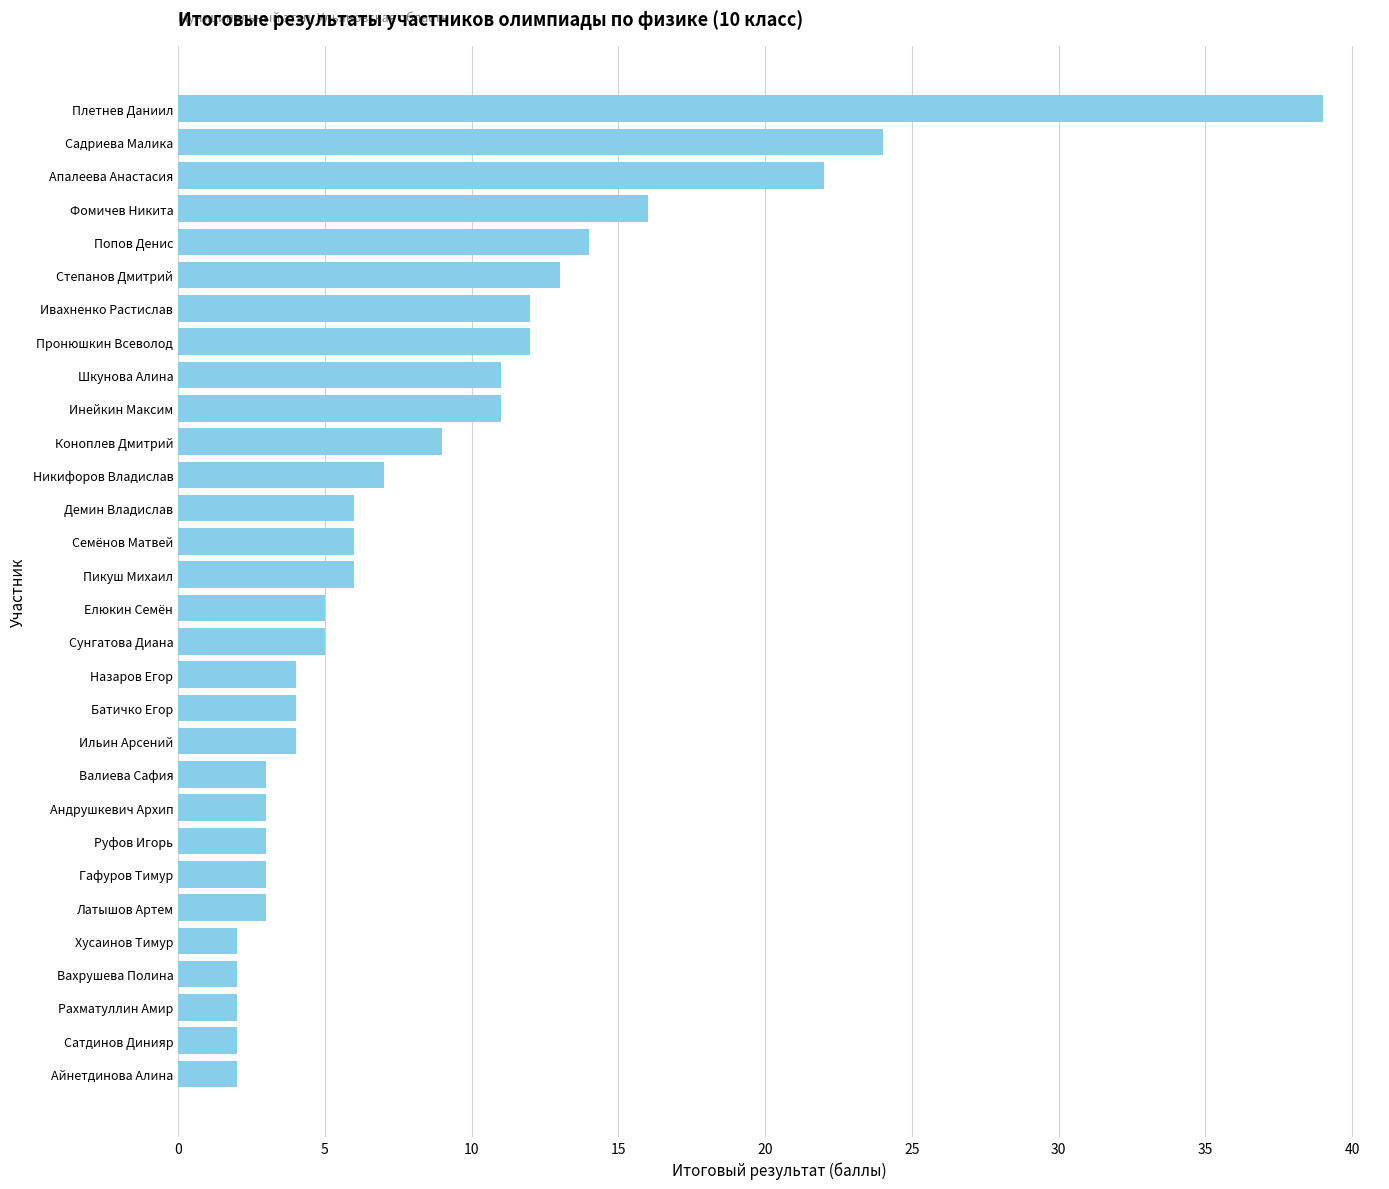

Which label corresponds to the largest value in the chart?

Плетнев Даниил